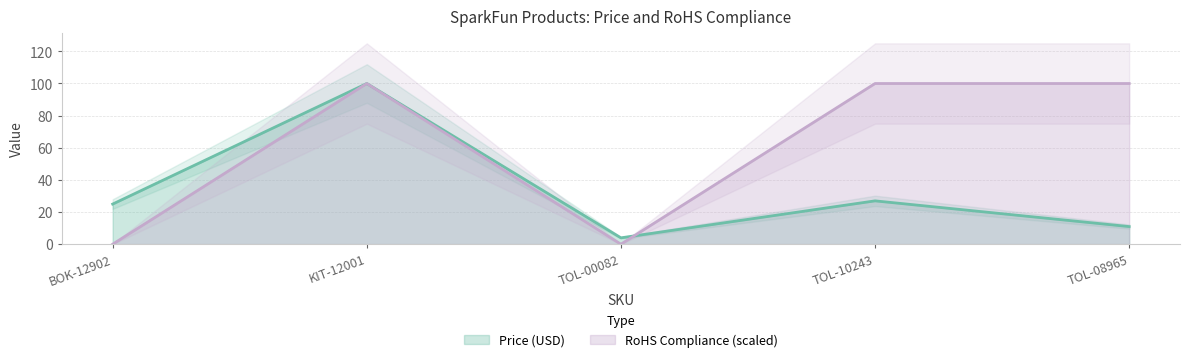

What position from the right is TOL-10243?

2